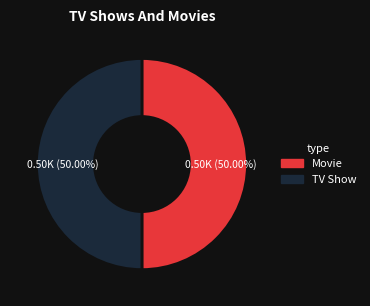

Approximately how many times larger is the value at Movie compared to TV Show?

1.0